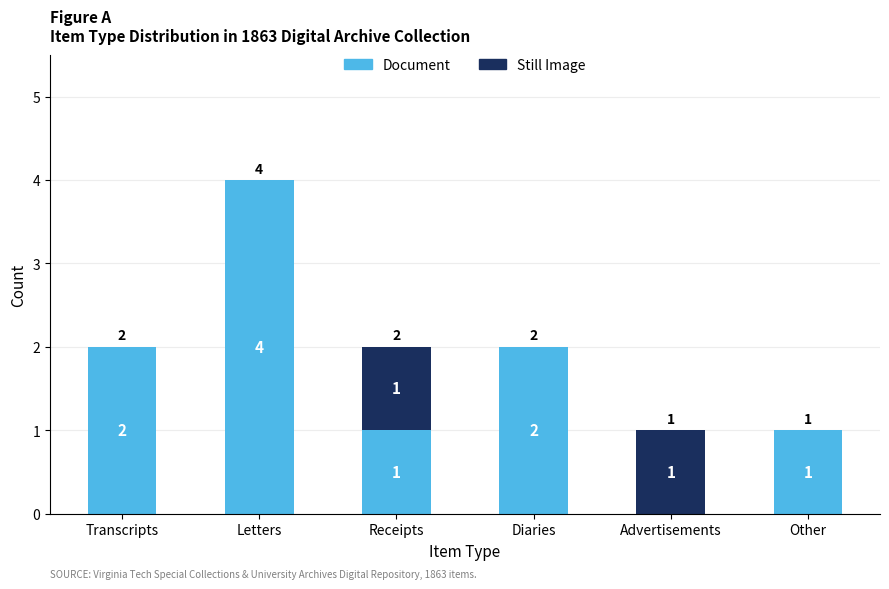

What is the maximum value for Document?

4